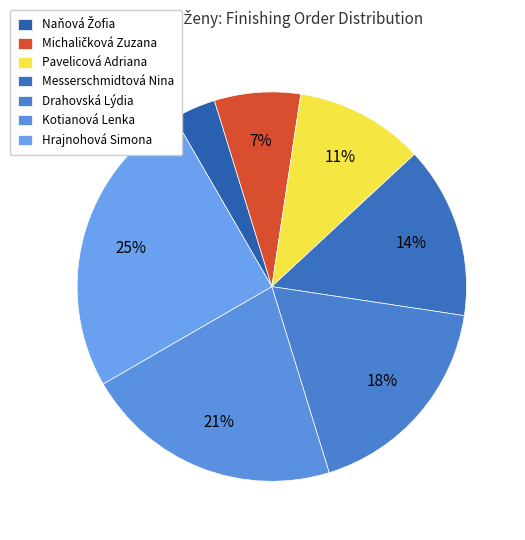

How many segments does this pie chart have?

7